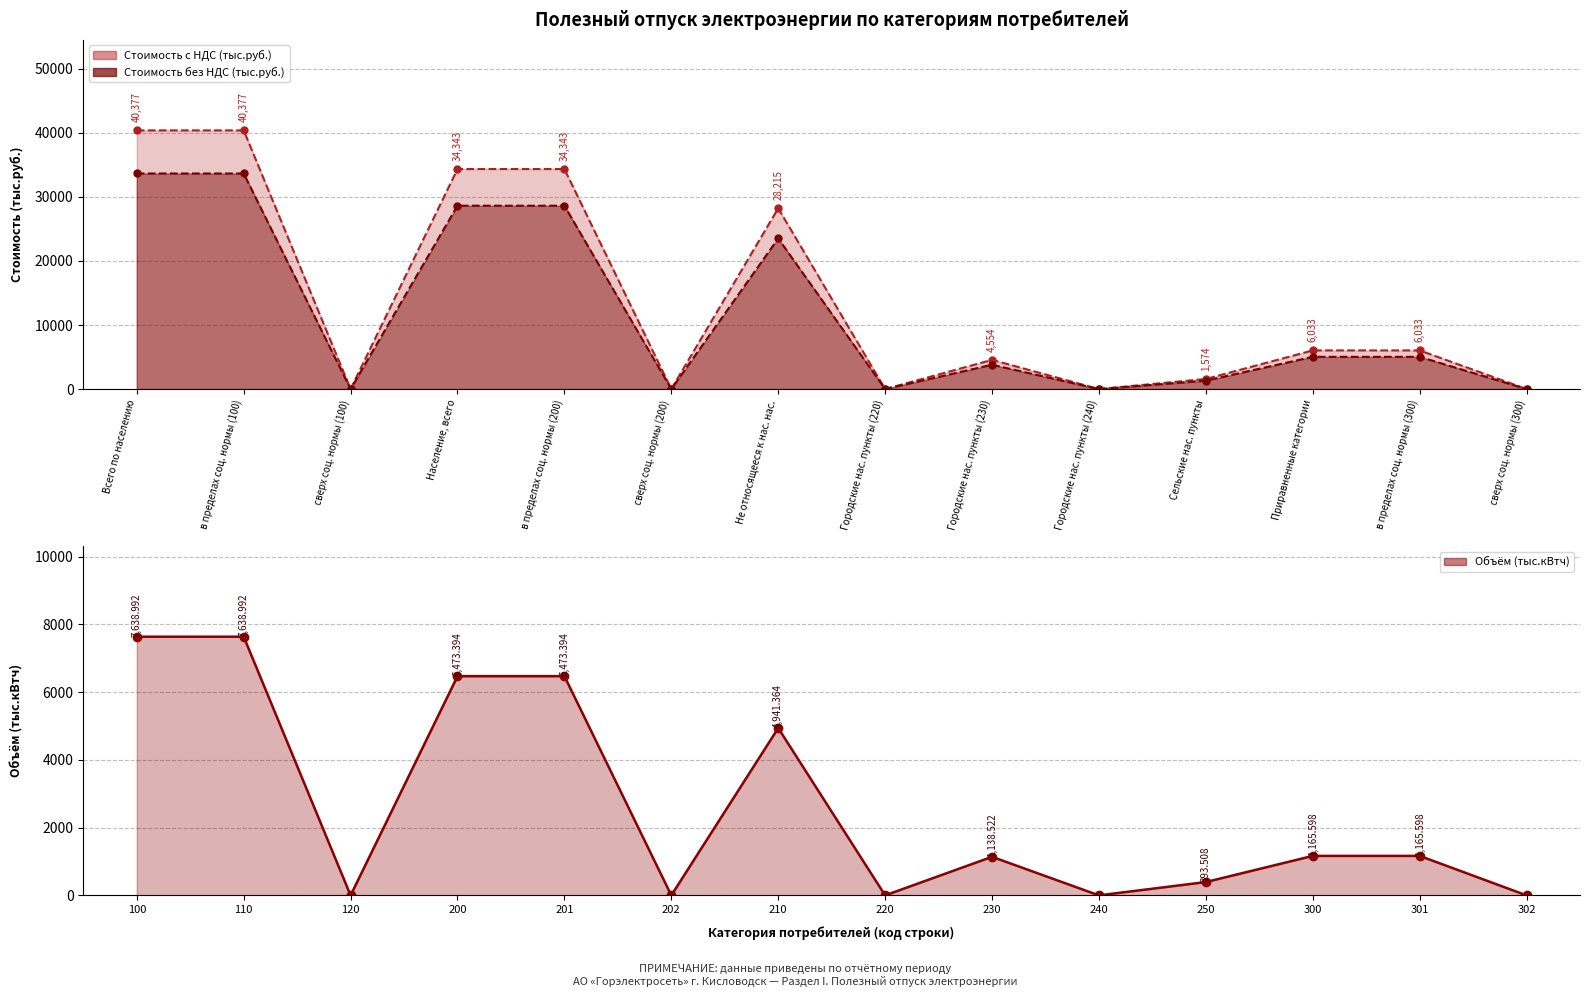

In Объём (тыс.кВтч), how many points are lower than both neighbors (excluding endpoints)?

4